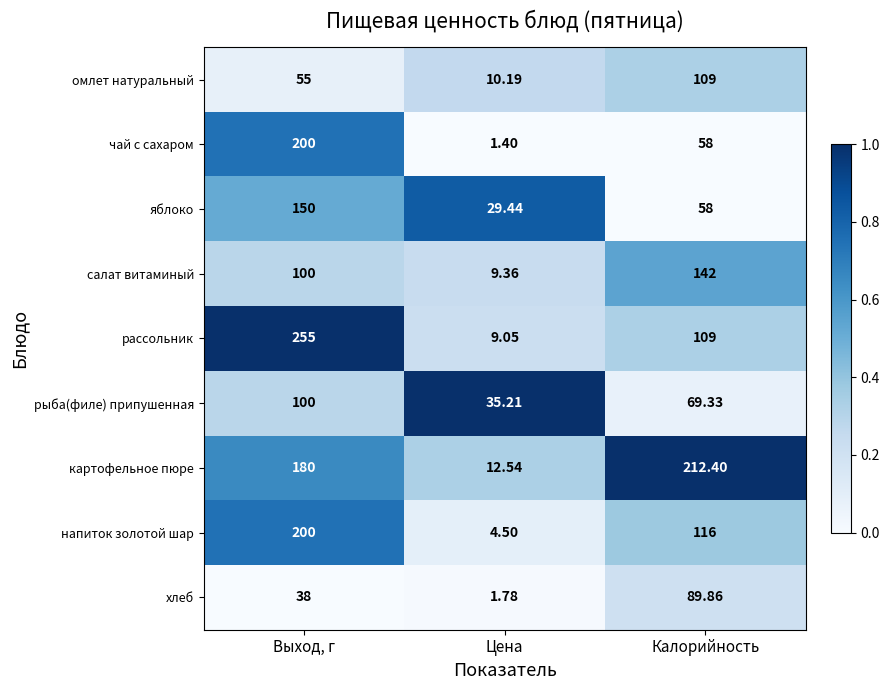

Which series has the largest range (max minus min)?

рассольник